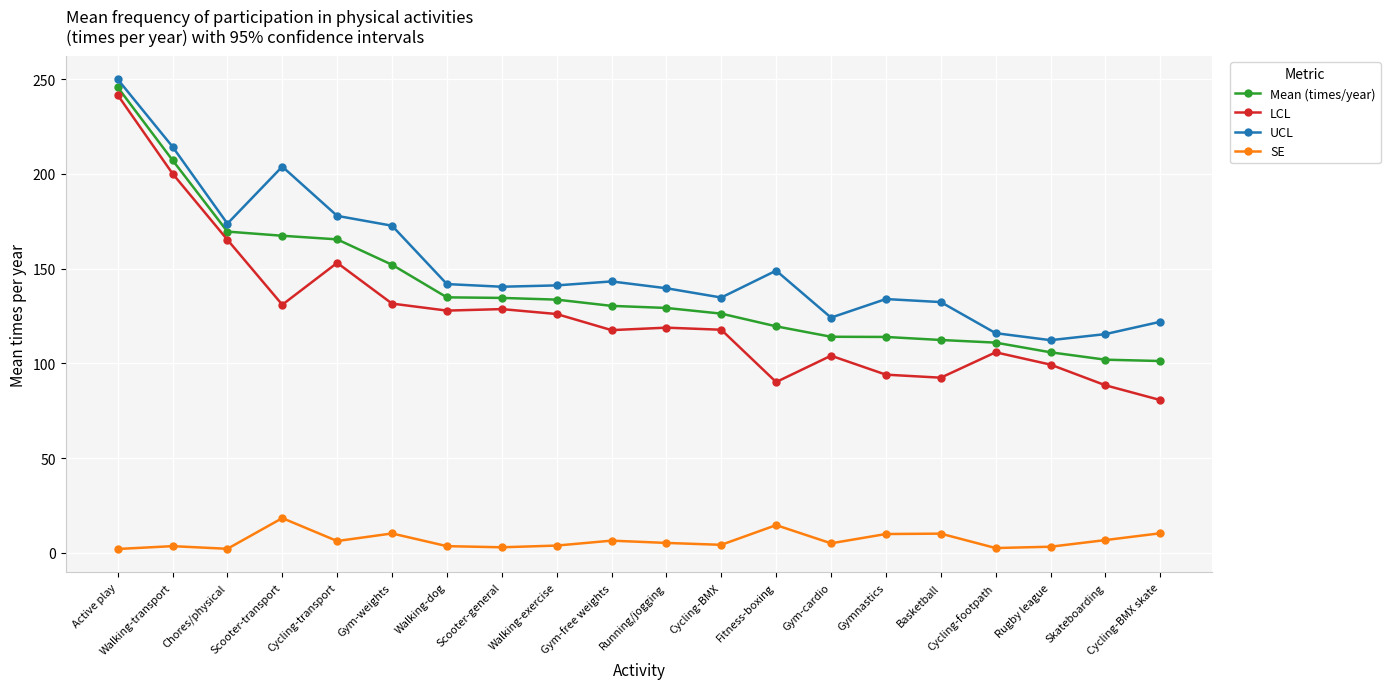

What is the value of the SE point at the 3rd from the left?

2.2